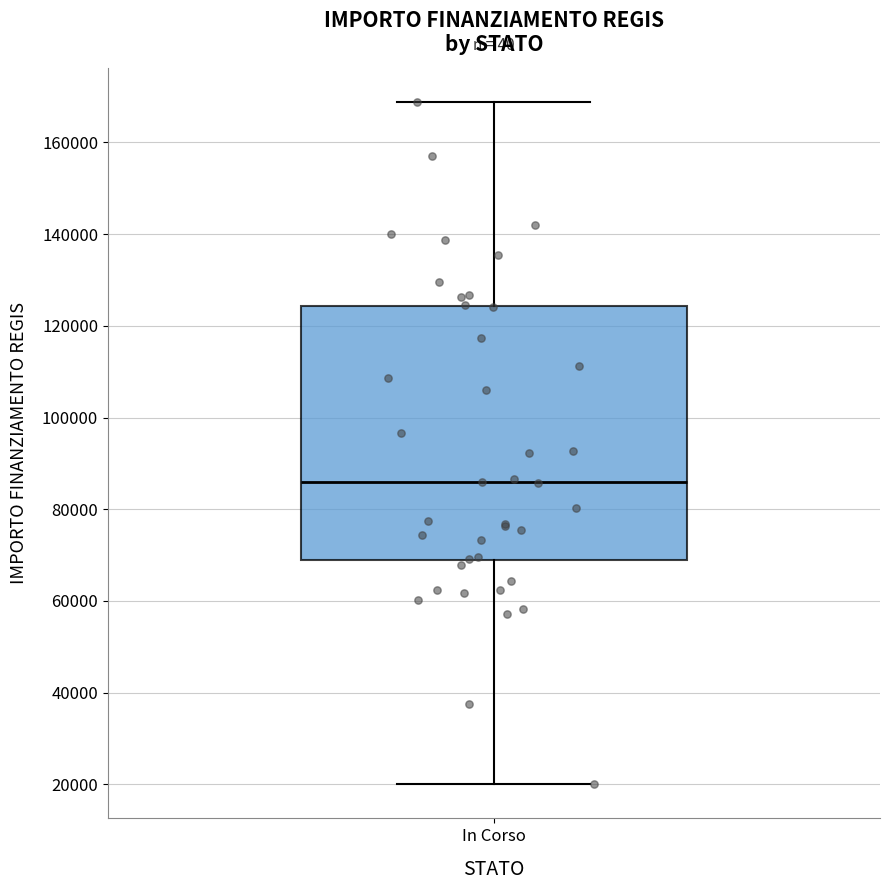

Transcribe this box plot: give where the median line is, the range the box spans, and where the two whiskers end, as read against the y-axis. The values are not printed on the chart, so give them approximately, as read against the axis.

median 86000, box 68000 to 124000, whiskers 20000 to 168000